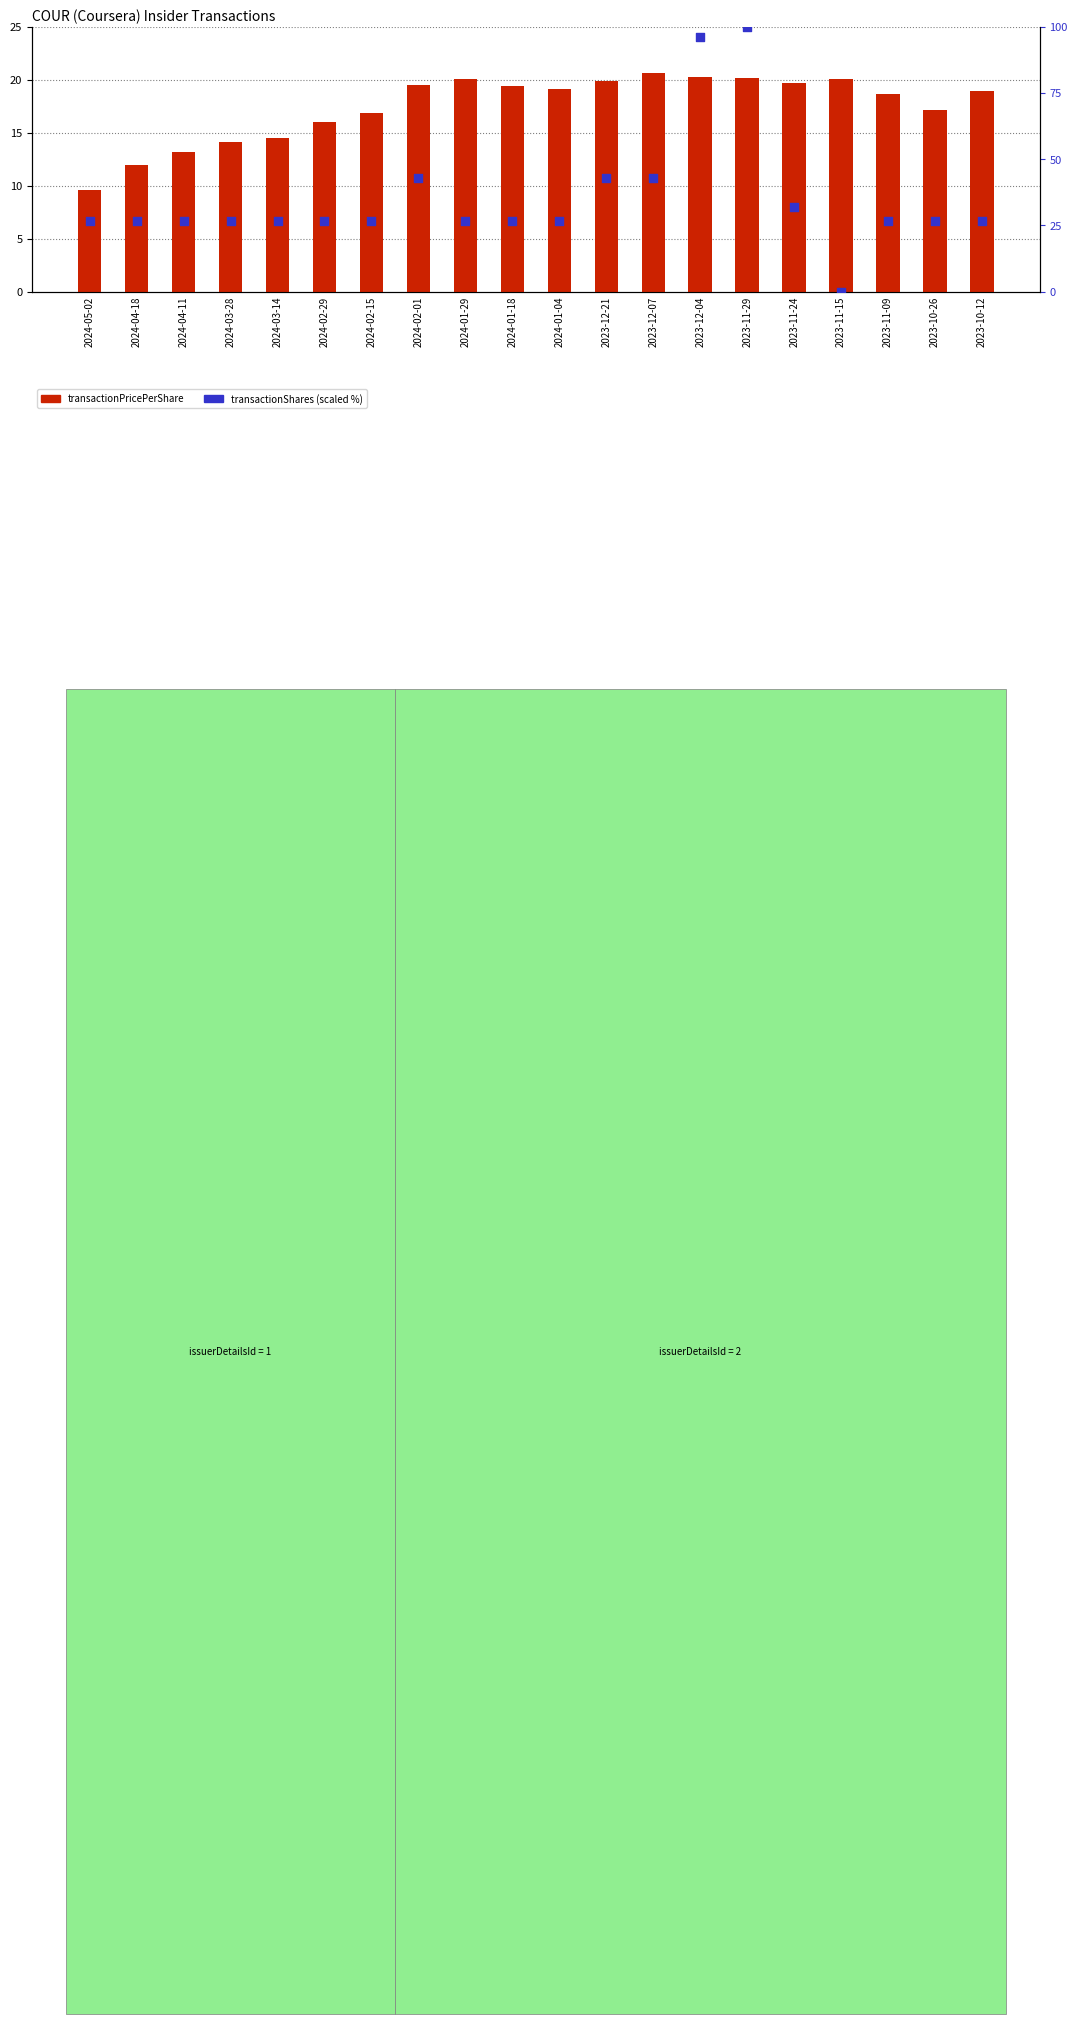

Which series reaches the maximum Y coordinate?

transactionShares (scaled)